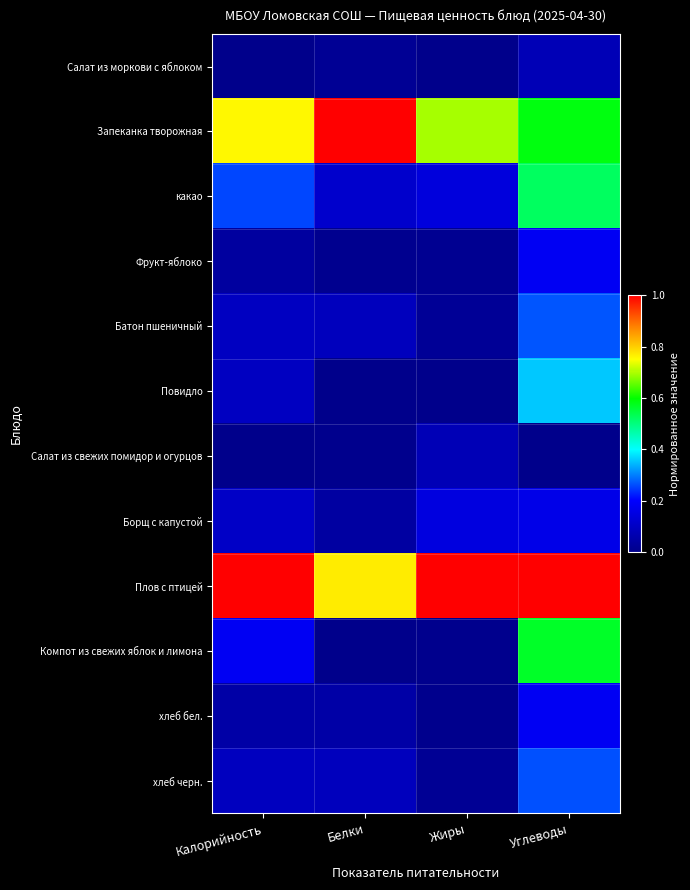

Reading left to right, list all the values displayed in this chart.

Салат из моркови с яблоком: Калорийность=0.0	Белки=0.0	Жиры=0.0	Углеводы=0.1
Запеканка творожная: Калорийность=0.8	Белки=1.0	Жиры=0.7	Углеводы=0.6
какао: Калорийность=0.3	Белки=0.1	Жиры=0.1	Углеводы=0.5
Фрукт-яблоко: Калорийность=0.0	Белки=0.0	Жиры=0.0	Углеводы=0.2
Батон пшеничный: Калорийность=0.1	Белки=0.1	Жиры=0.0	Углеводы=0.3
Повидло: Калорийность=0.1	Белки=0.0	Жиры=0.0	Углеводы=0.4
Салат из свежих помидор и огурцов: Калорийность=0.0	Белки=0.0	Жиры=0.1	Углеводы=0.0
Борщ с капустой: Калорийность=0.1	Белки=0.0	Жиры=0.1	Углеводы=0.2
Плов с птицей: Калорийность=1.0	Белки=0.8	Жиры=1.0	Углеводы=1.0
Компот из свежих яблок и лимона: Калорийность=0.2	Белки=0.0	Жиры=0.0	Углеводы=0.6
хлеб бел.: Калорийность=0.0	Белки=0.0	Жиры=0.0	Углеводы=0.2
хлеб черн.: Калорийность=0.1	Белки=0.1	Жиры=0.0	Углеводы=0.3